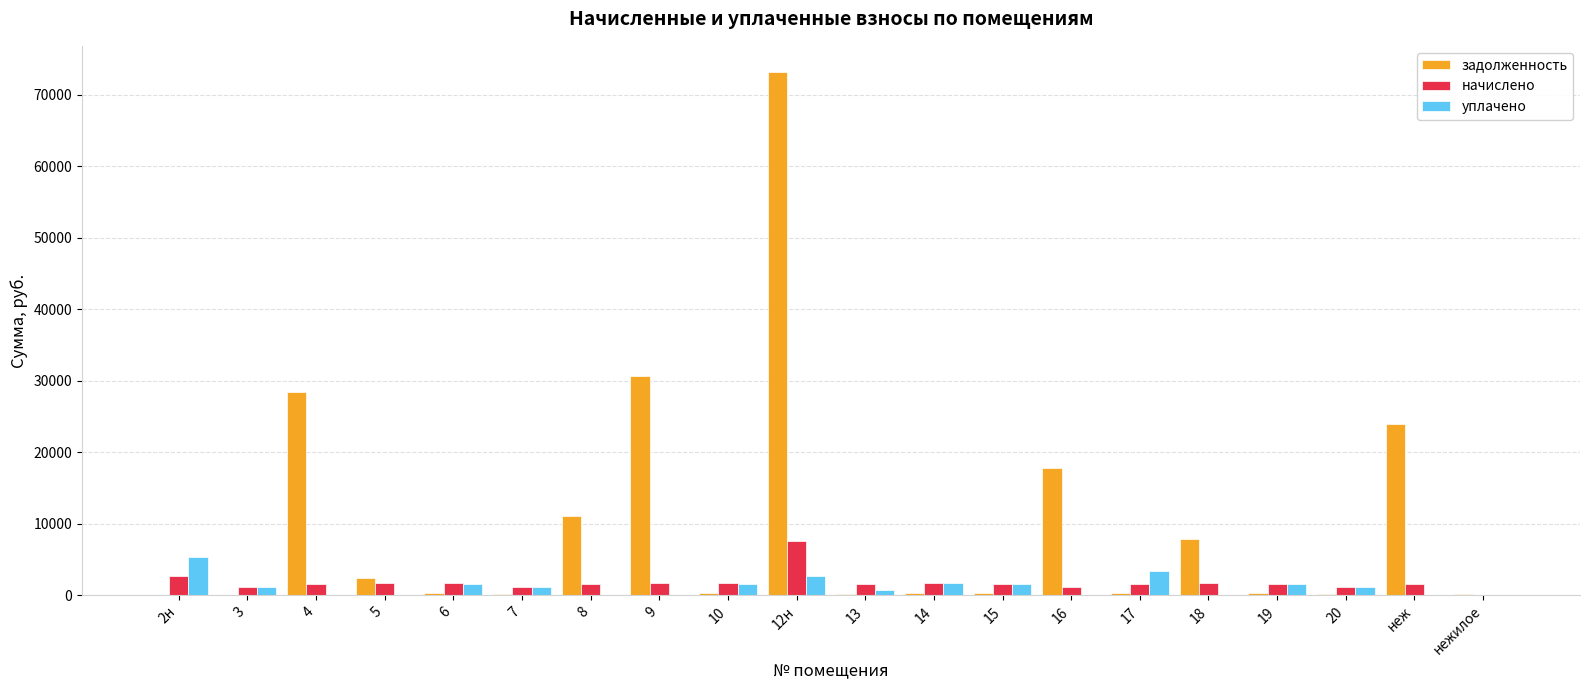

Which series has the largest total across all categories?

задолженность